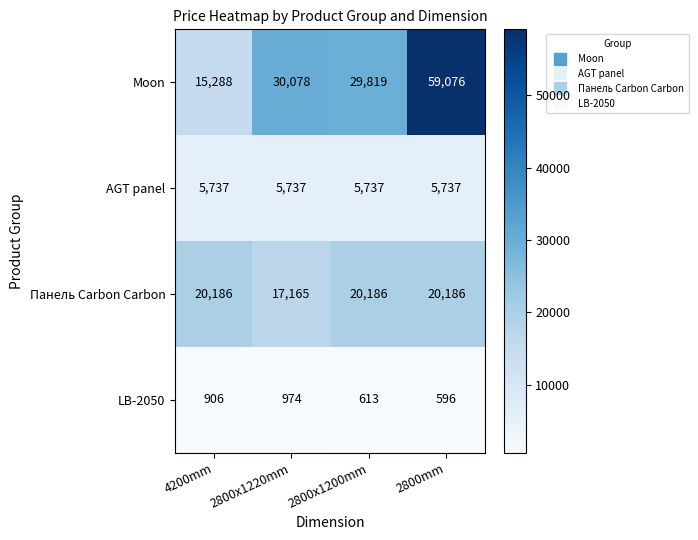

At which category is the sum across all series the highest?

2800mm